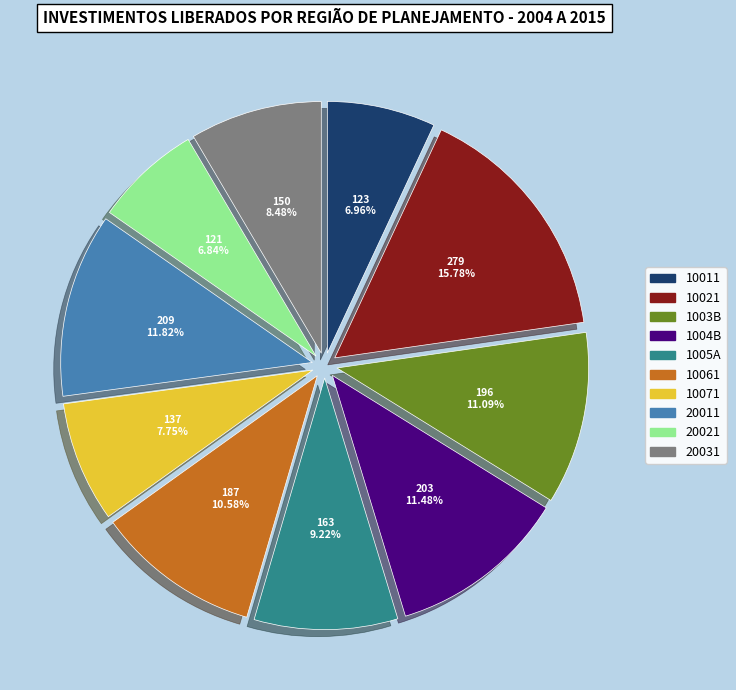

Is there a majority slice in this chart?

No